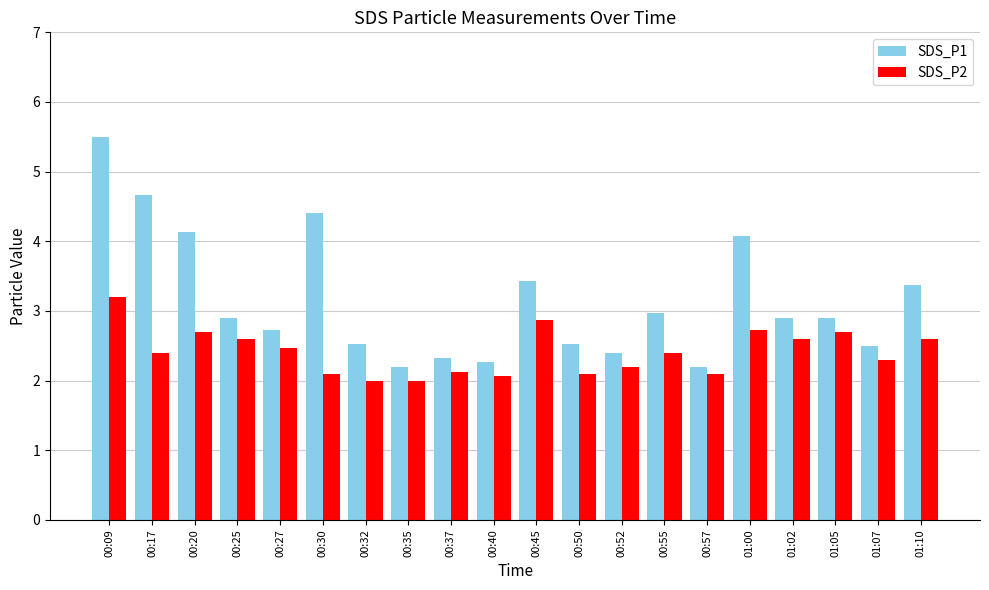

Which series has the widest spread of values?

SDS_P1